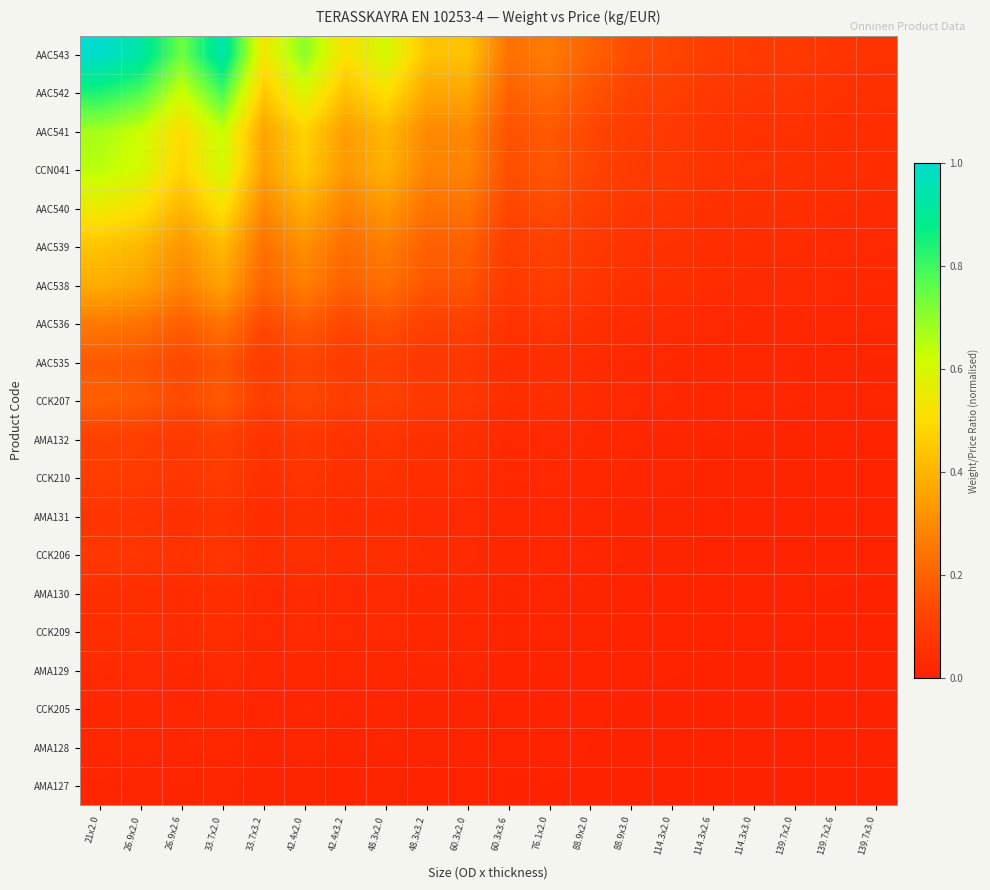

At which category is the sum across all series the highest?

21x2.0